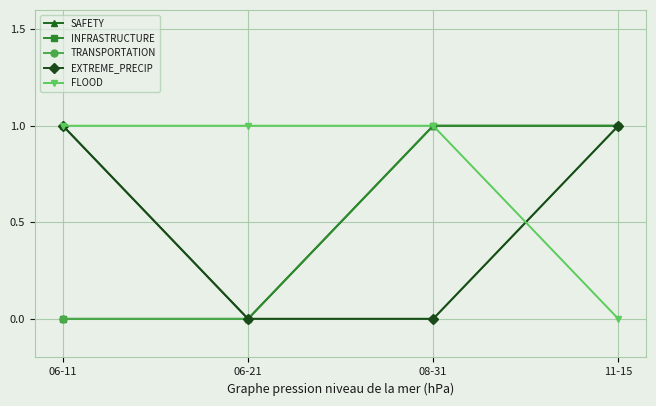

What is the maximum value for SAFETY?

1